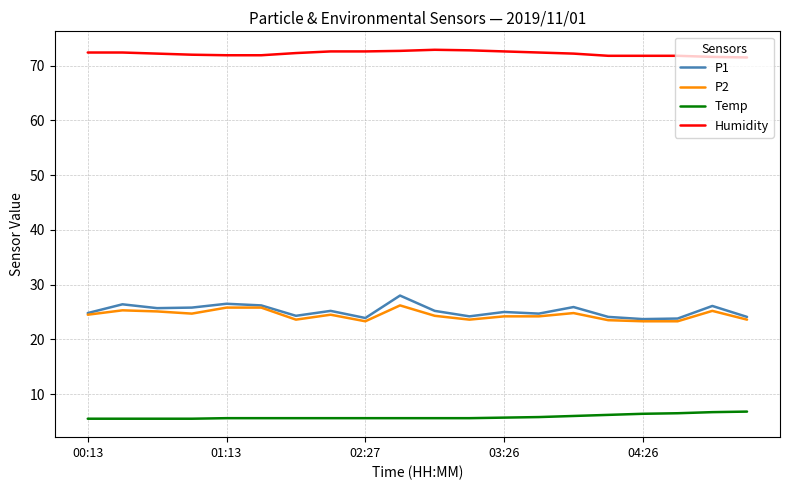

True or false: Humidity and P2 intersect in this chart.

False